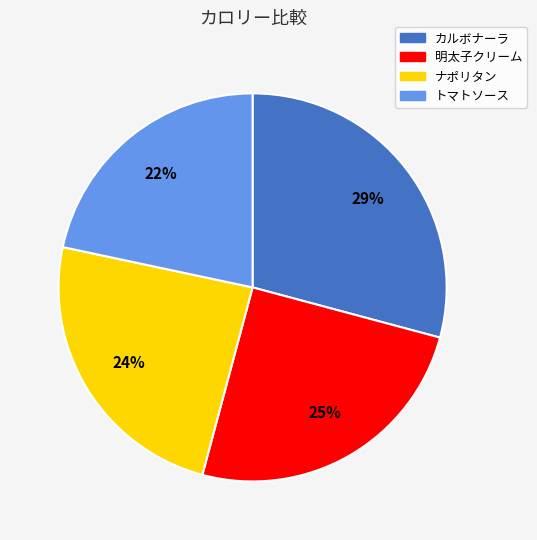

To the nearest percent, what percentage of the pie is ナポリタン?

24%